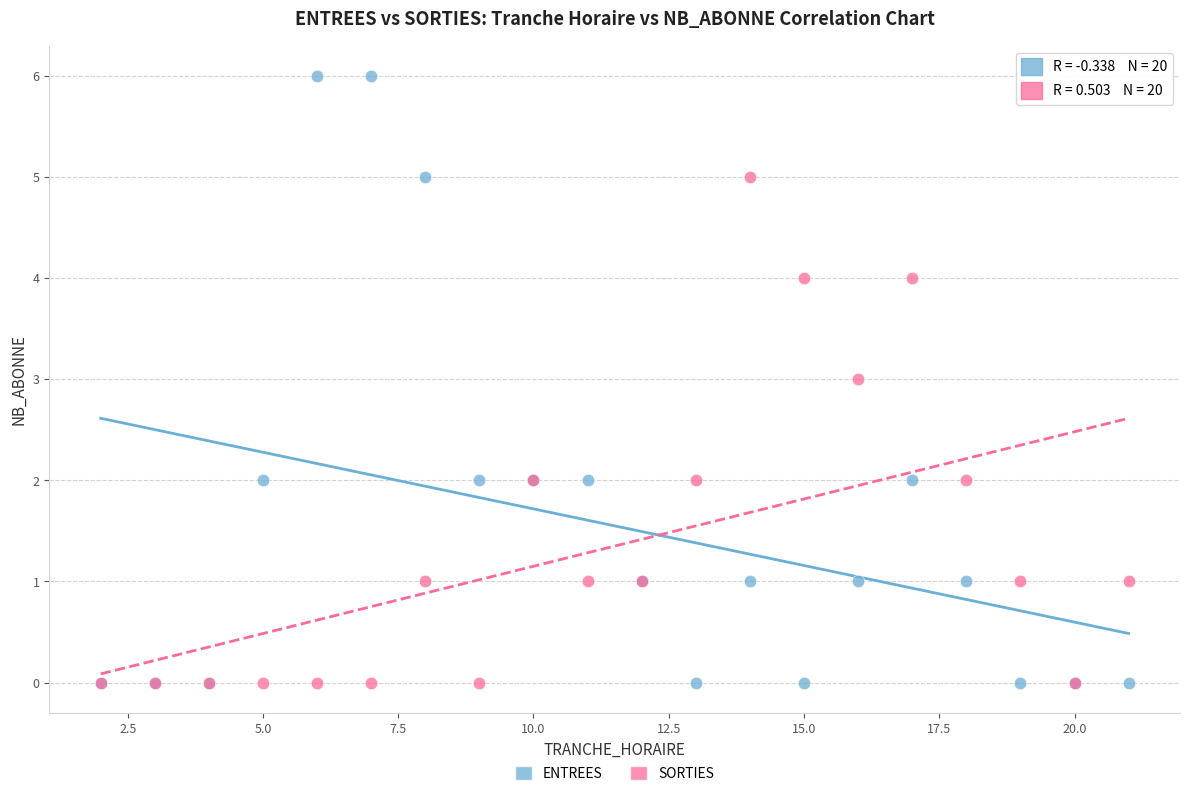

Which series contains the highest Y value?

ENTREES